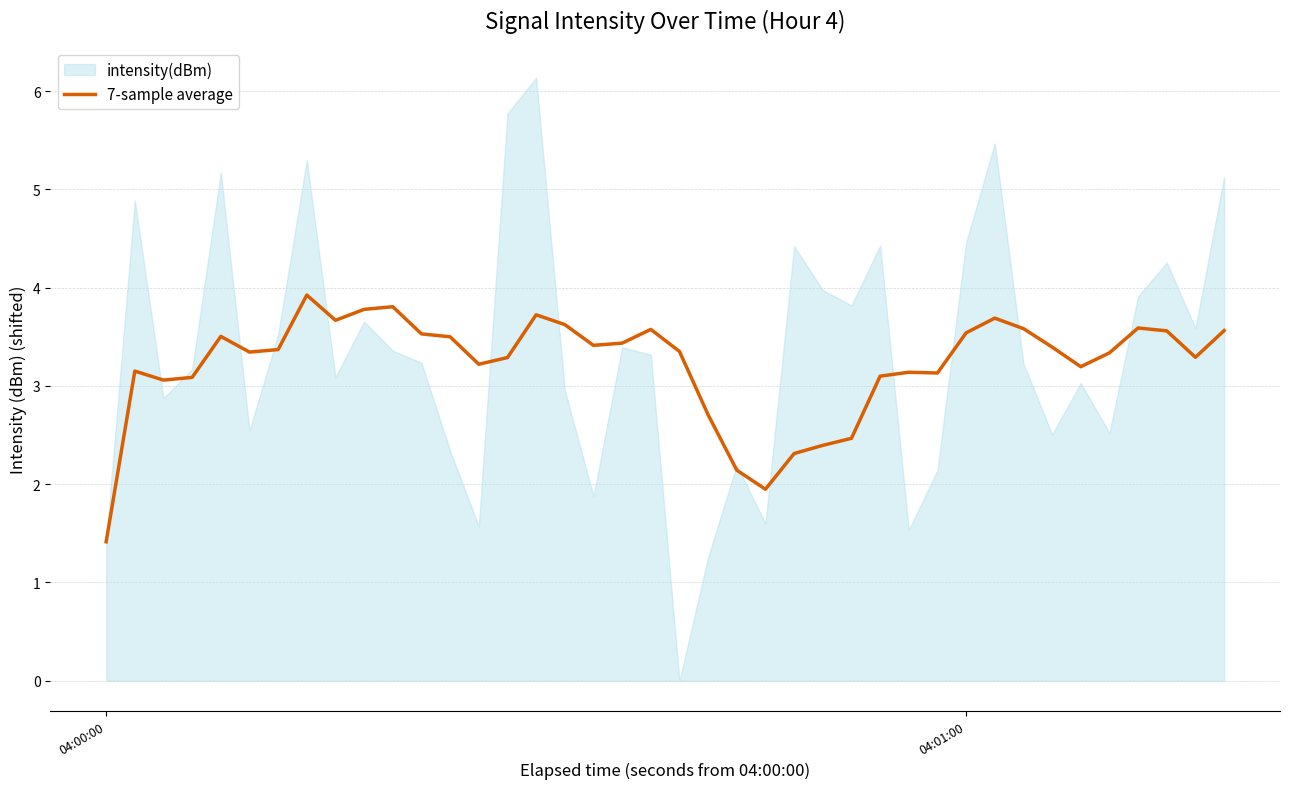

How many lines are shown in the chart?

1